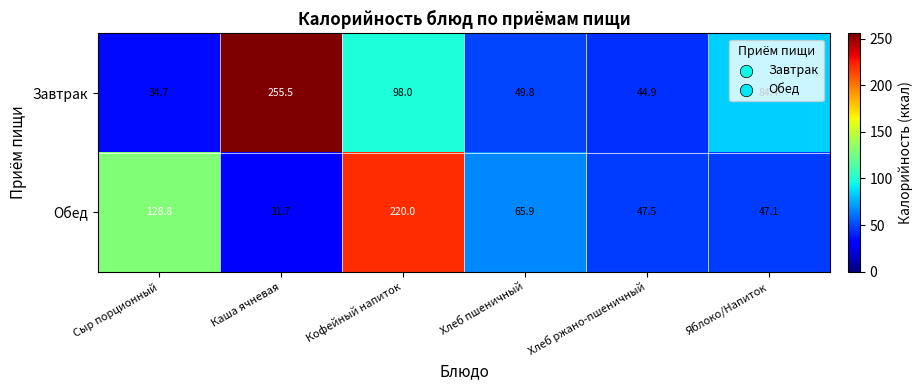

List the series in order of their overall mean, lowest first.

Обед, Завтрак